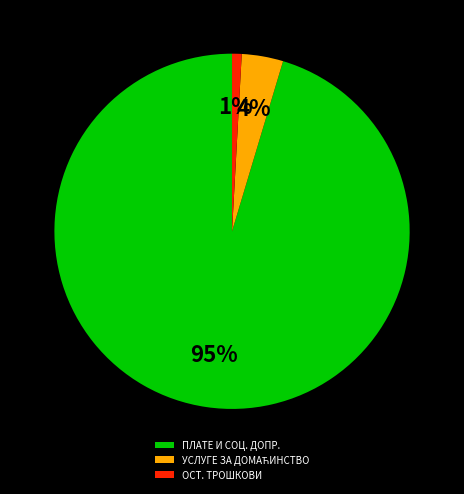

Count the number of slices in the pie.

3